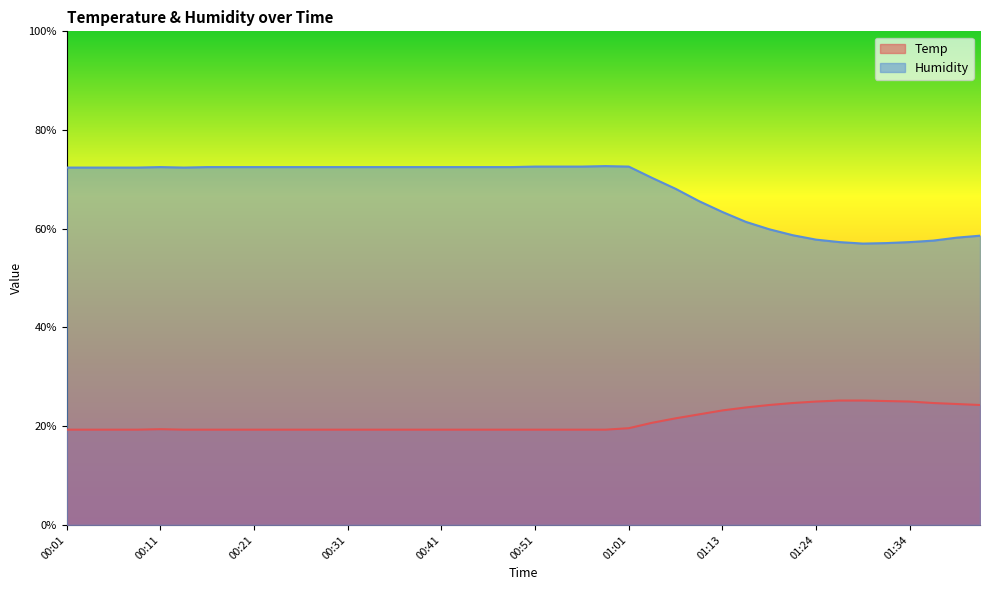

At how many categories does at least one series exceed 42?

40